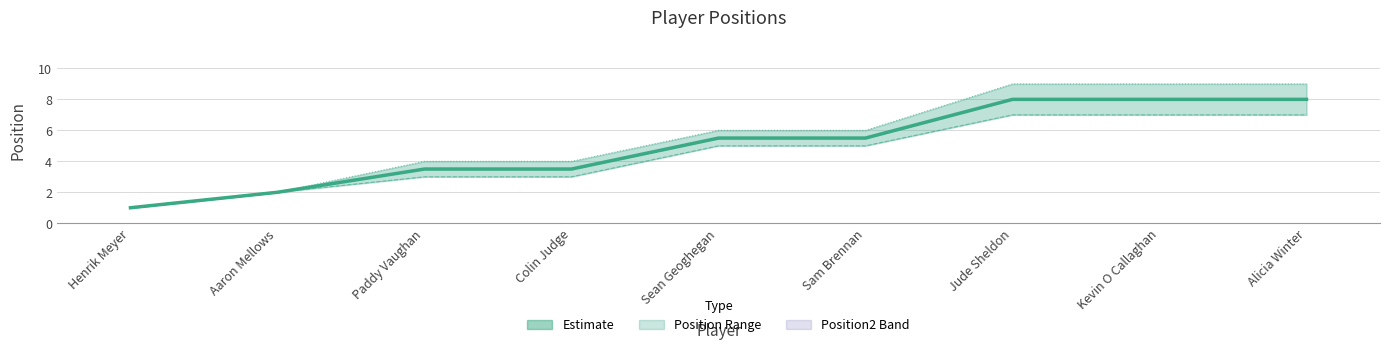

Count the Position2 values in the range 4 to 9.

7